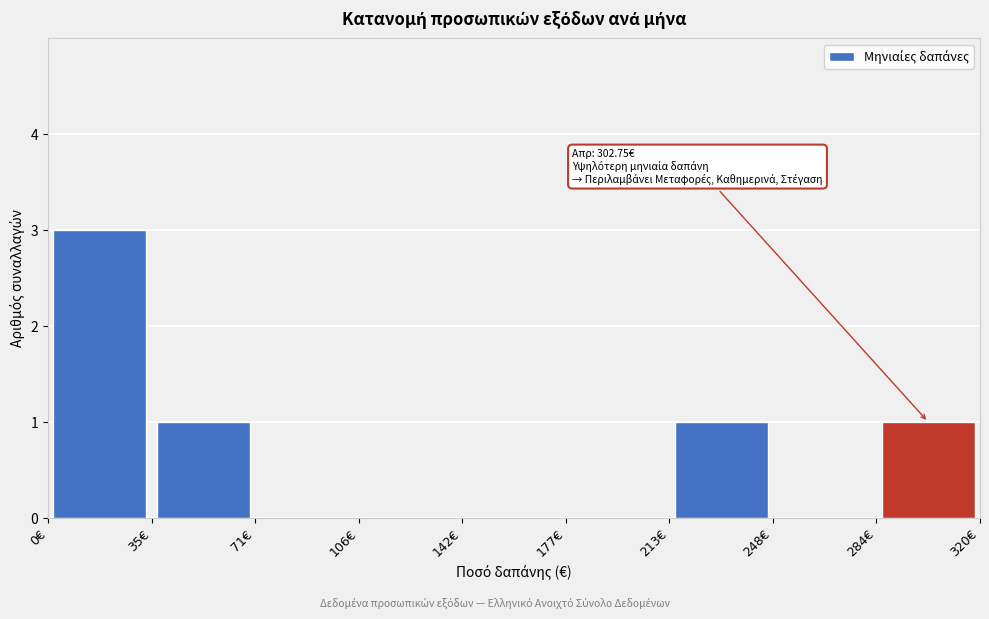

Over which range of the x-axis is the bar tallest?

0 to 35